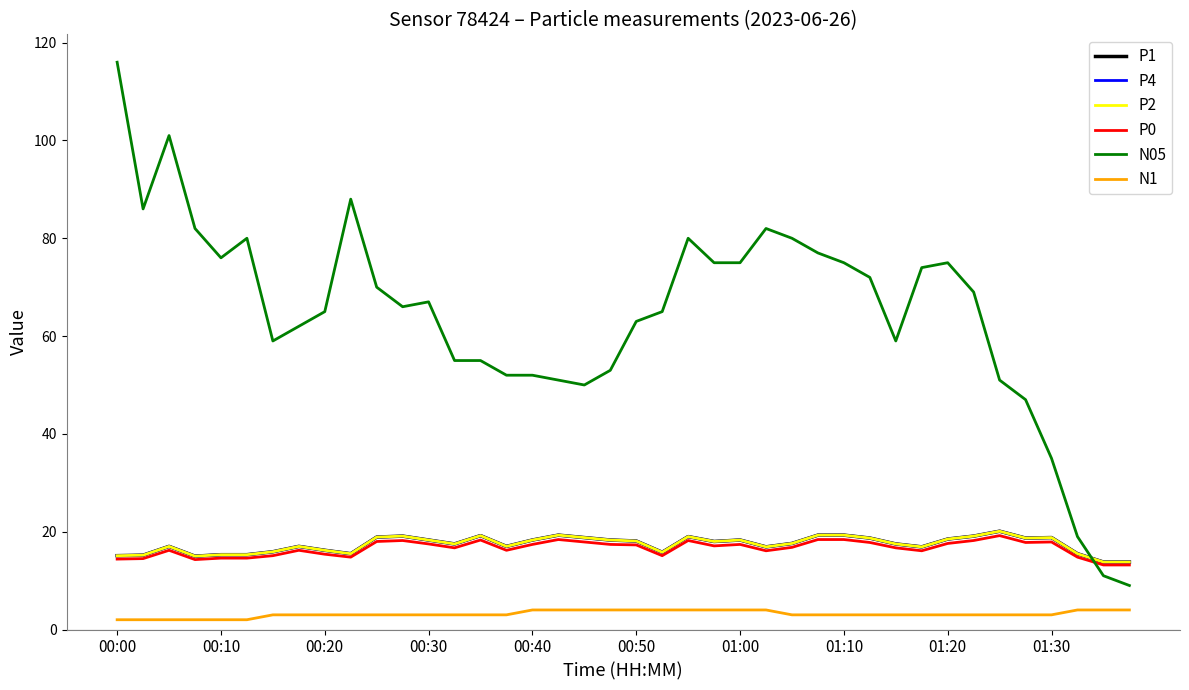

Is this an area chart (filled region under the line)?

No